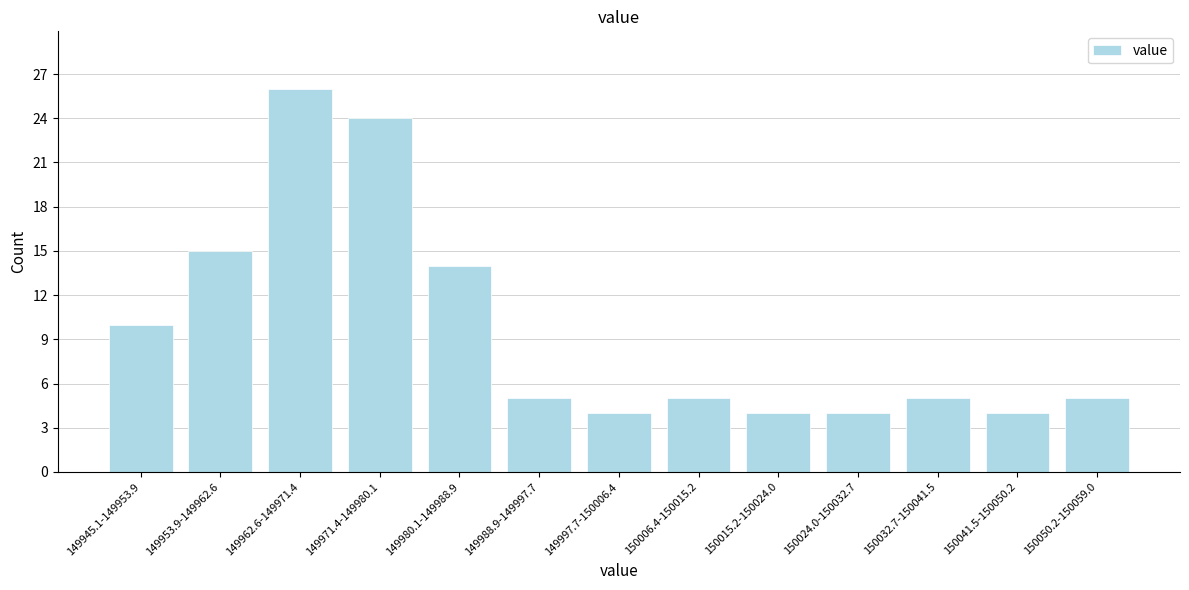

Reading left to right, extract all data points from this chart.

10	15	26	24	14	5	4	5	4	4	5	4	5